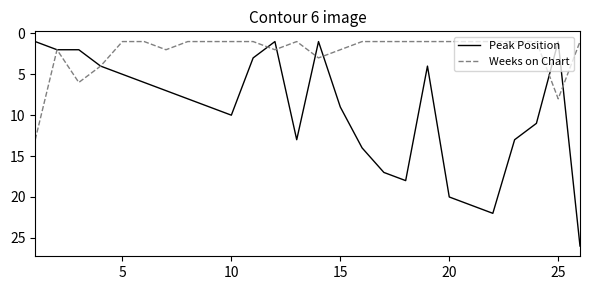

Which series has the widest spread of values?

Peak Position